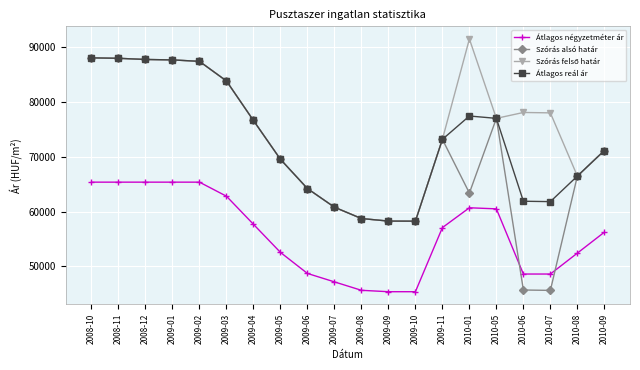

What is the difference between the maximum and second lowest values in the Szórás alsó határ series?

42378